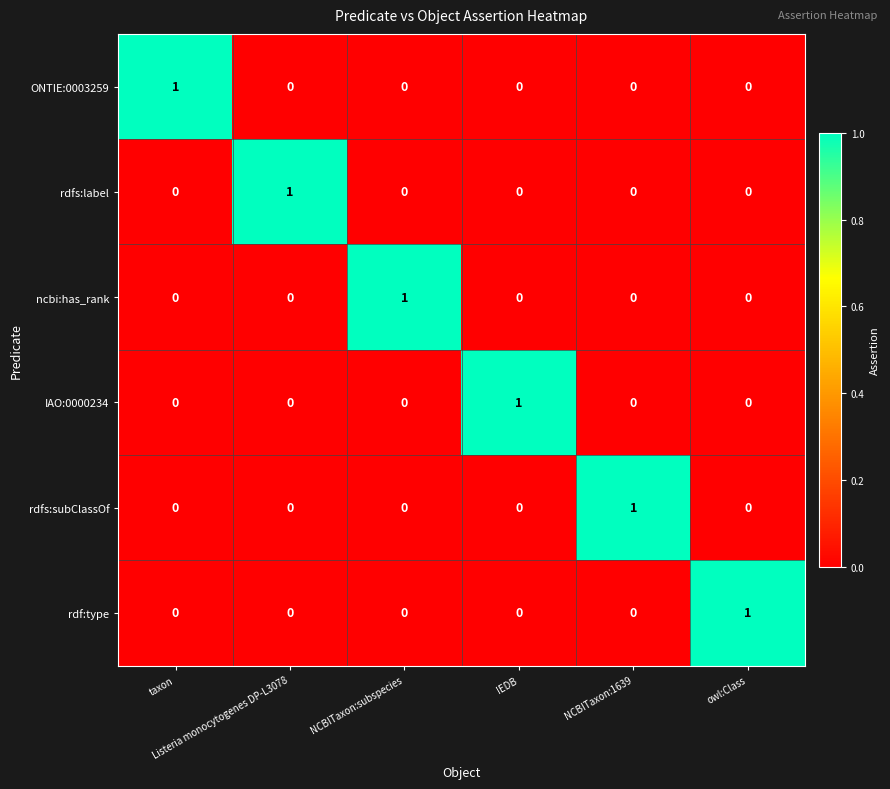

At how many categories does at least one series exceed 0?

6